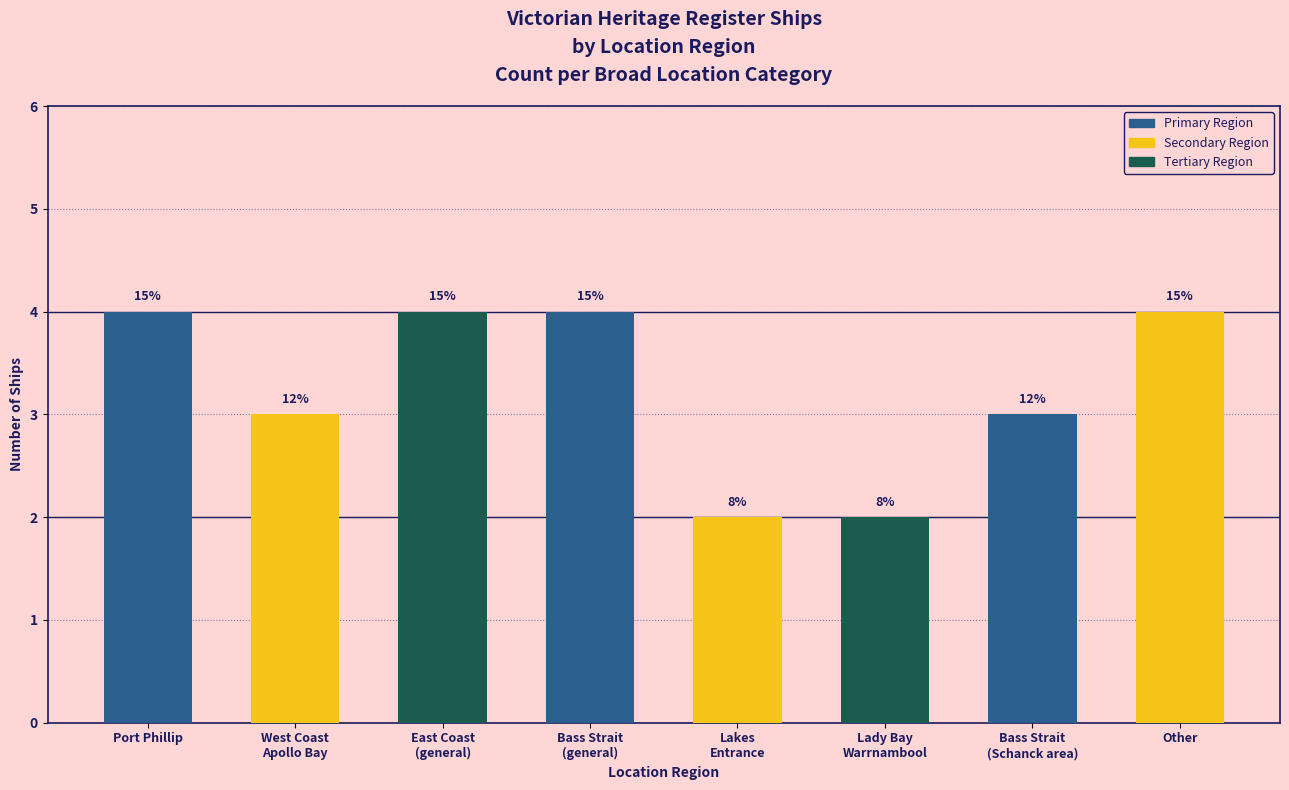

List the labels in order of value, smallest first.

Lakes
Entrance, Lady Bay
Warrnambool, West Coast
Apollo Bay, Bass Strait
(Schanck area), Port Phillip, East Coast
(general), Bass Strait
(general), Other